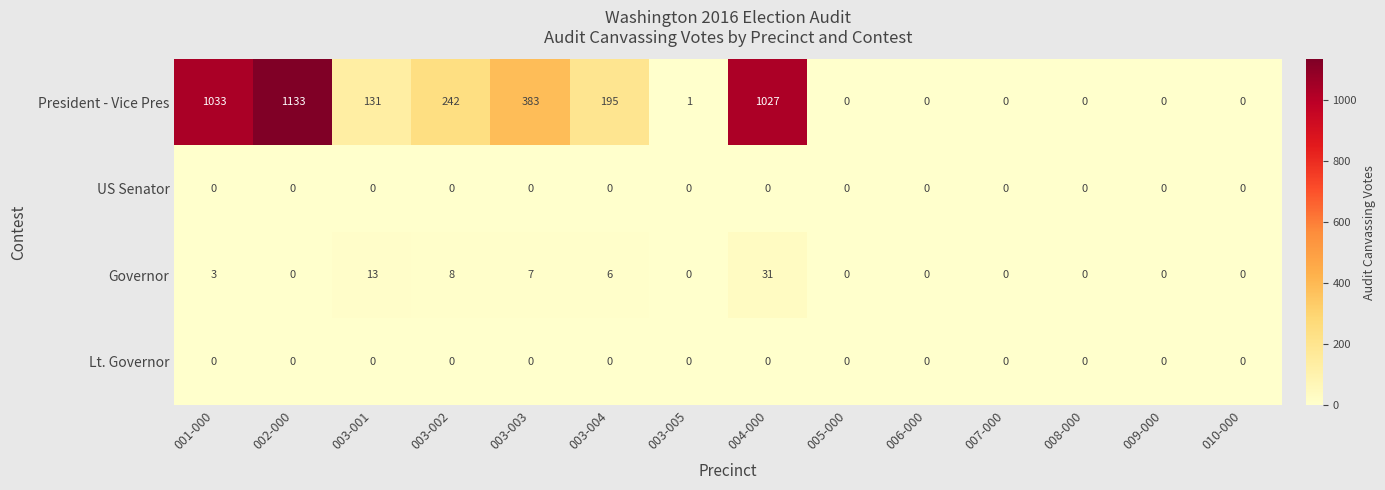

What is the difference between the maximum and second lowest values in the Governor series?

31